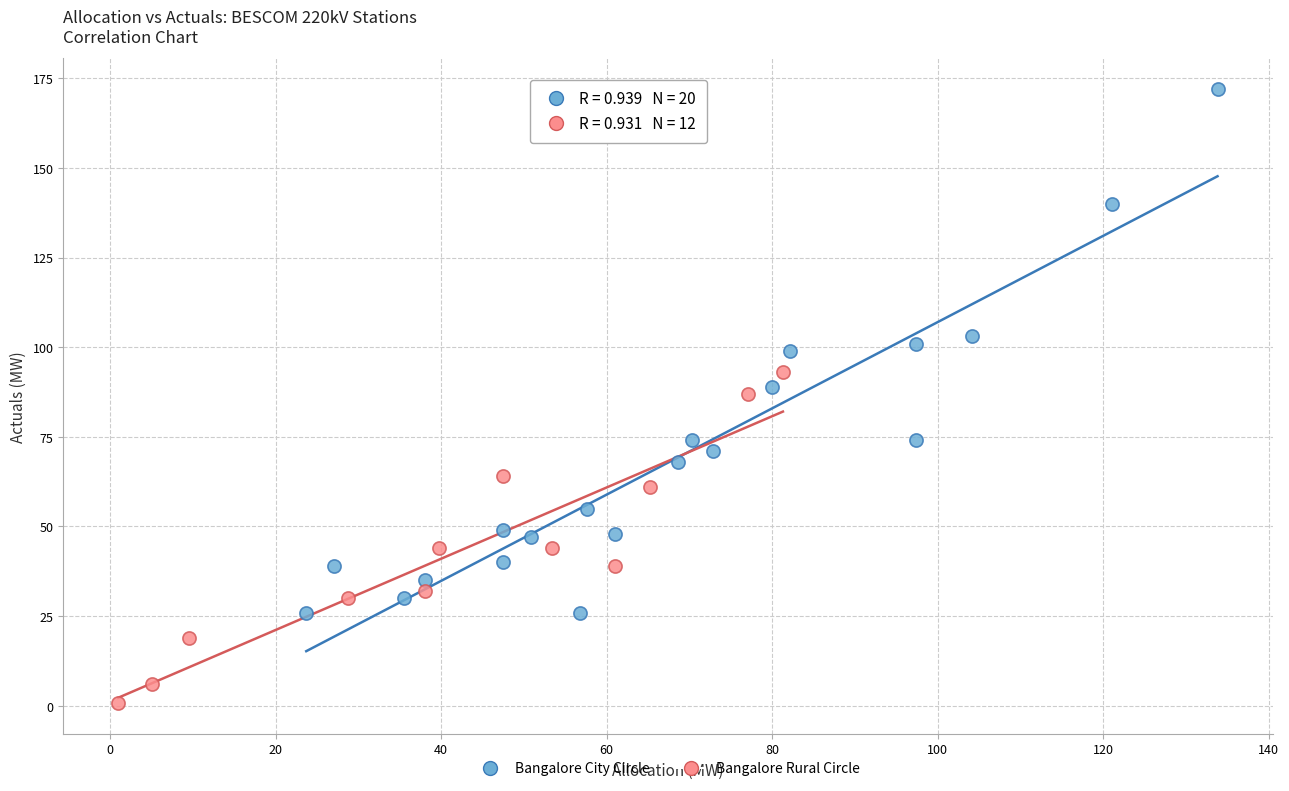

Which series reaches the minimum Y coordinate?

Bangalore Rural Circle